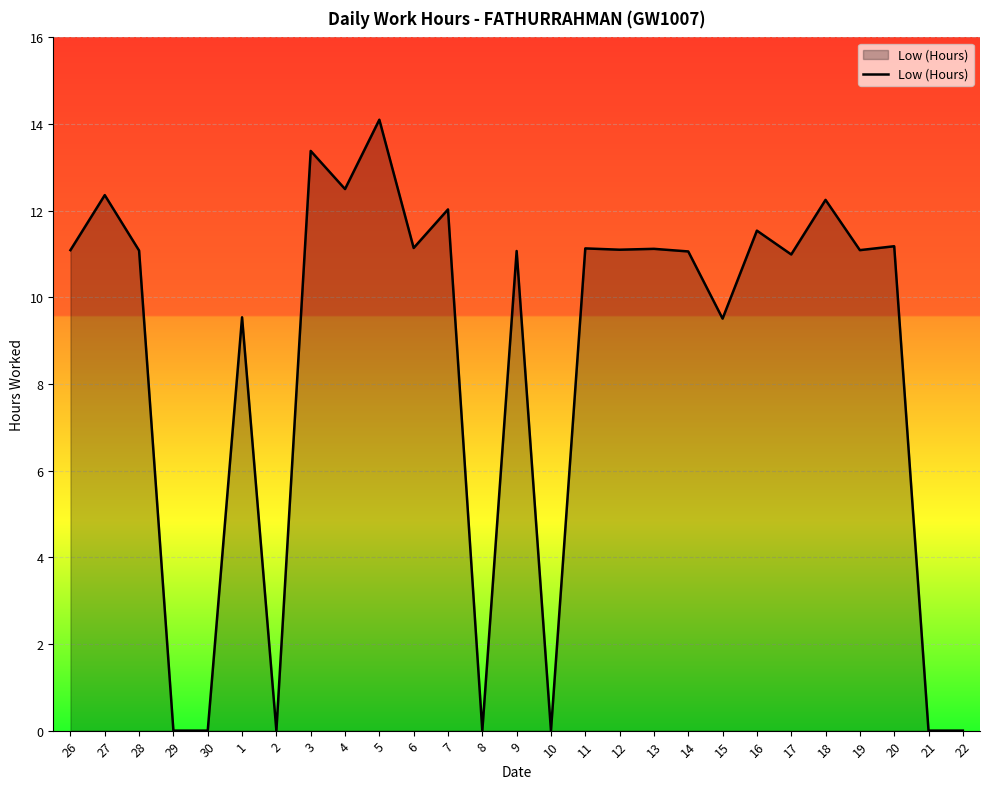

The value at 14 is 11.1. True or false?

True